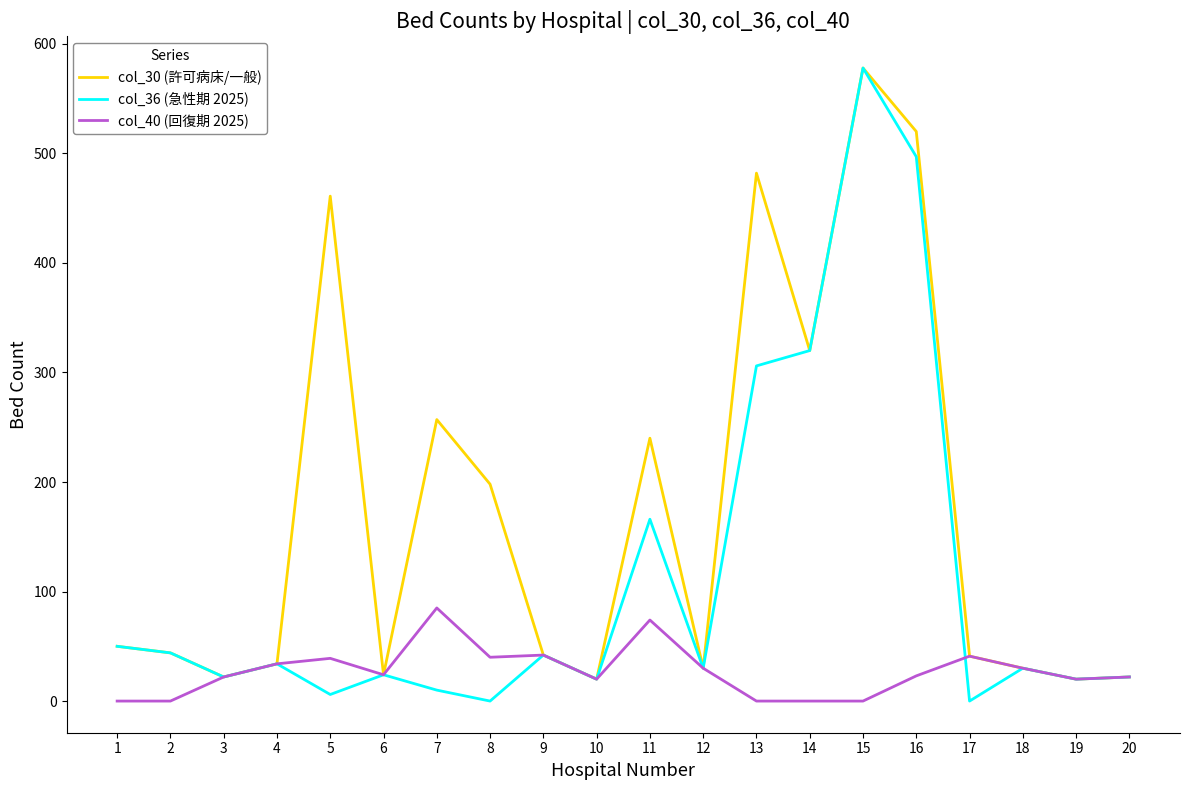

At how many categories does at least one series exceed 180?

8